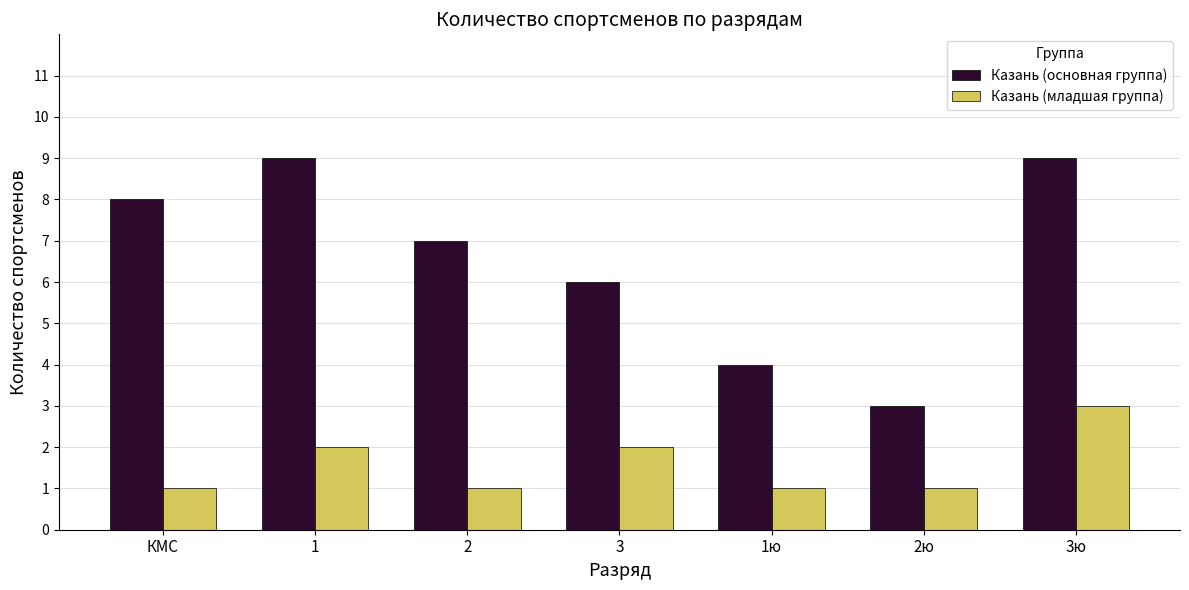

True or false: Казань (младшая группа) has a value of 1 at КМС.

True